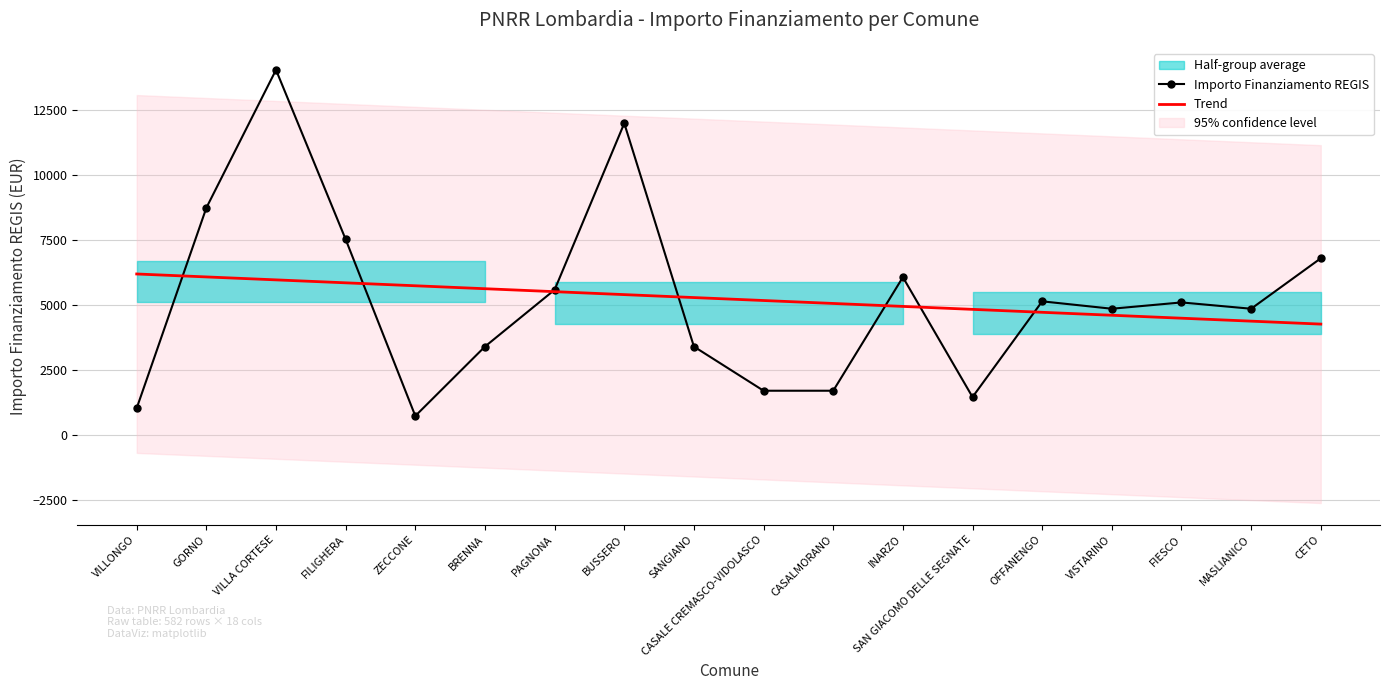

What is the difference between the highest and lowest values at CASALE CREMASCO-VIDOLASCO?

3475.9